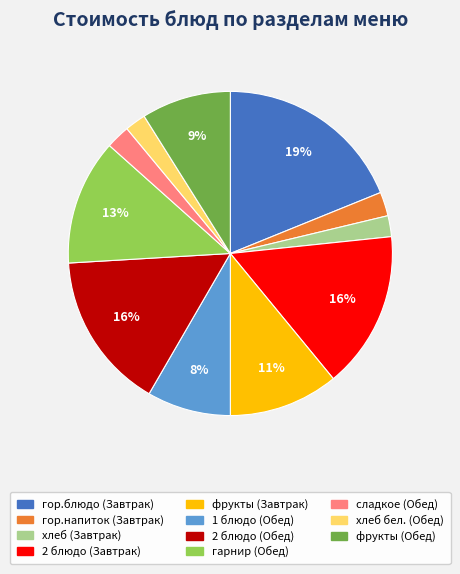

Which slice is the largest?

гор.блюдо (Завтрак)